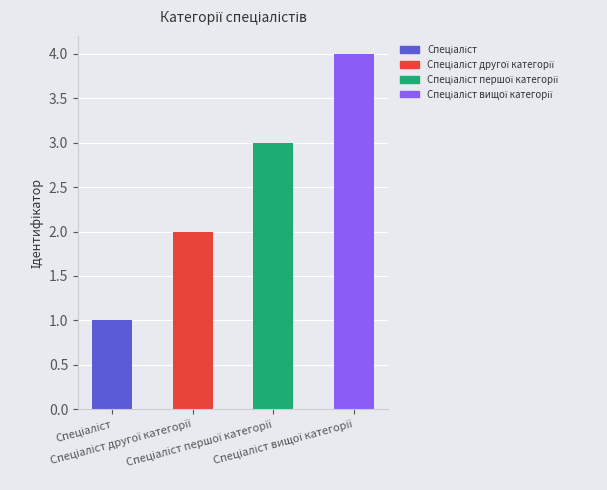

Rank the categories by value from lowest to highest.

Спеціаліст, Спеціаліст другої категорії, Спеціаліст першої категорії, Спеціаліст вищої категорії